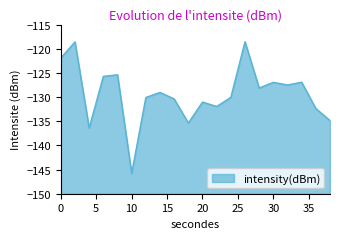

Reading right to left, extract all data points from this chart.

-134.9	-132.4	-126.9	-127.5	-127.0	-128.1	-118.6	-130.1	-132.0	-131.0	-135.4	-130.4	-129.0	-130.1	-145.8	-125.4	-125.7	-136.4	-118.6	-121.9